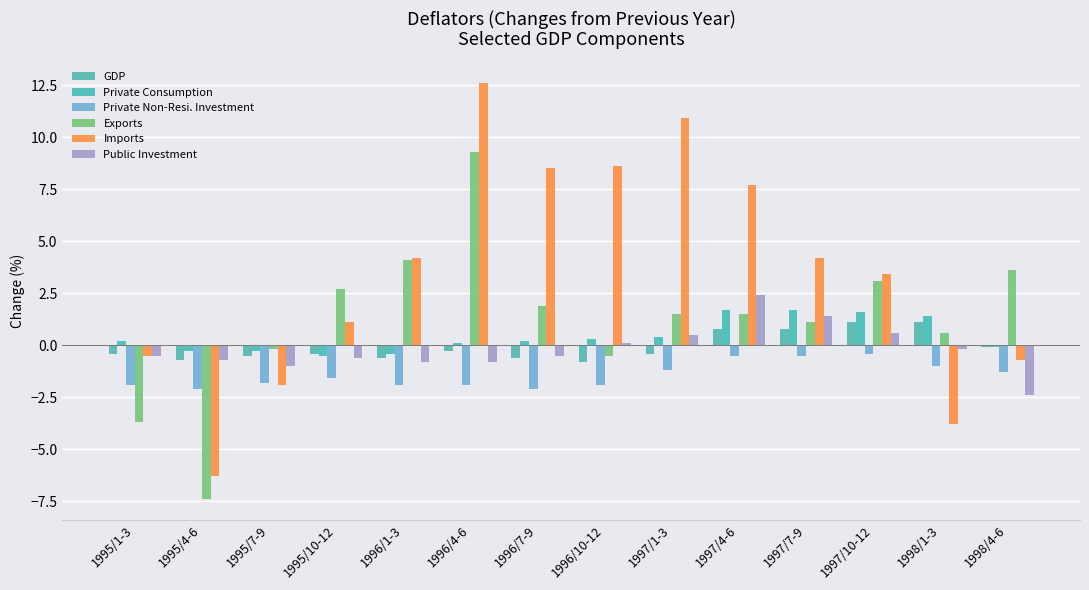

What is the label of the 13th bar from the right?

1995/4-6